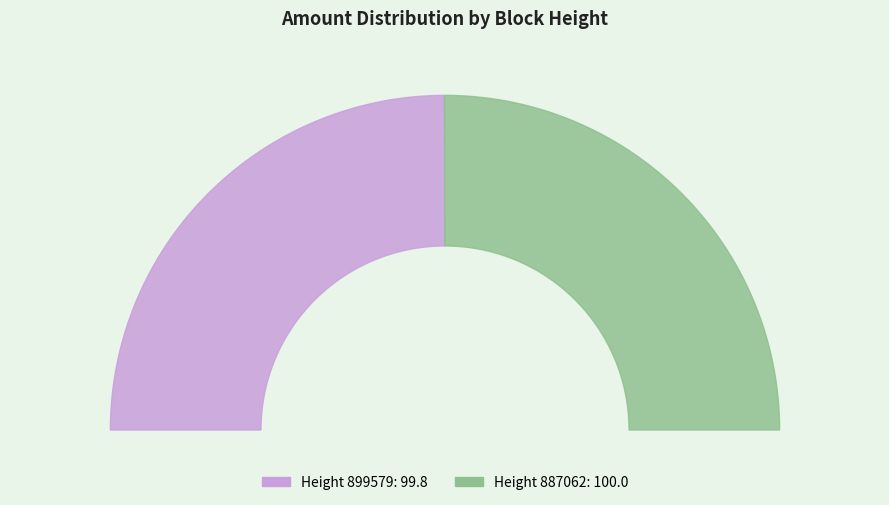

What percentage is the 899579 slice, to the nearest percent?

50%